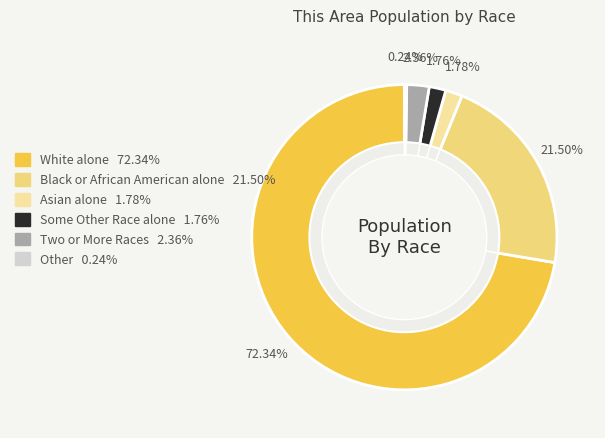

Which slice is the smallest?

Other